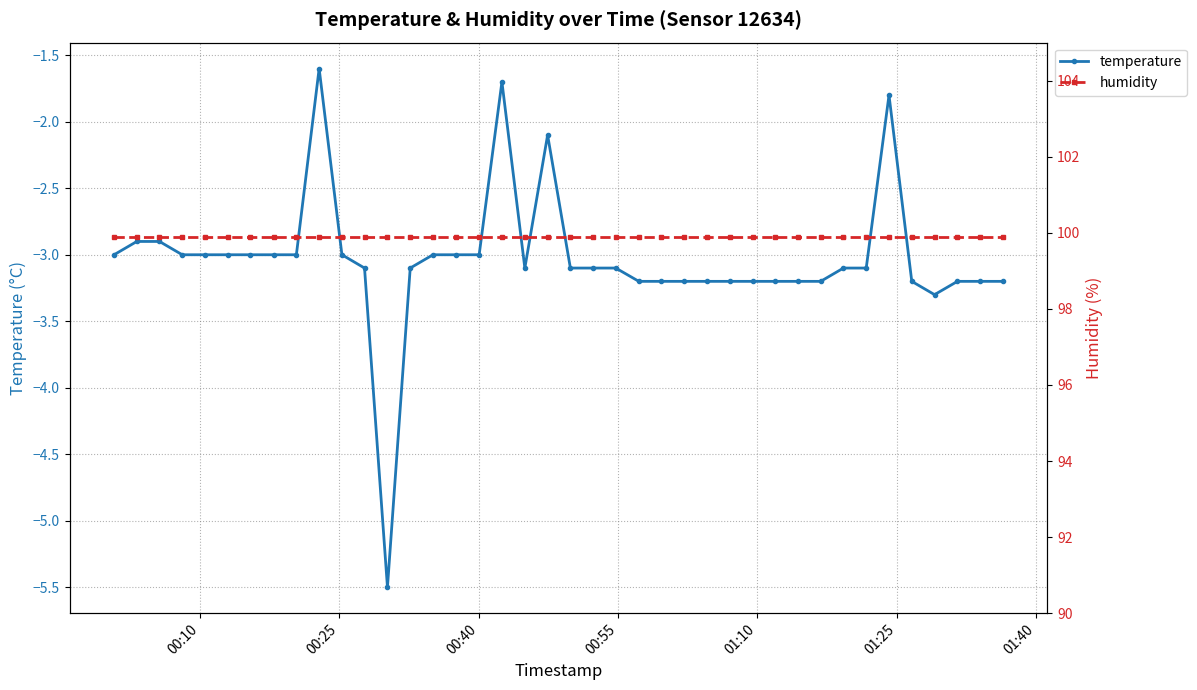

What is the minimum value for temperature?

-5.5